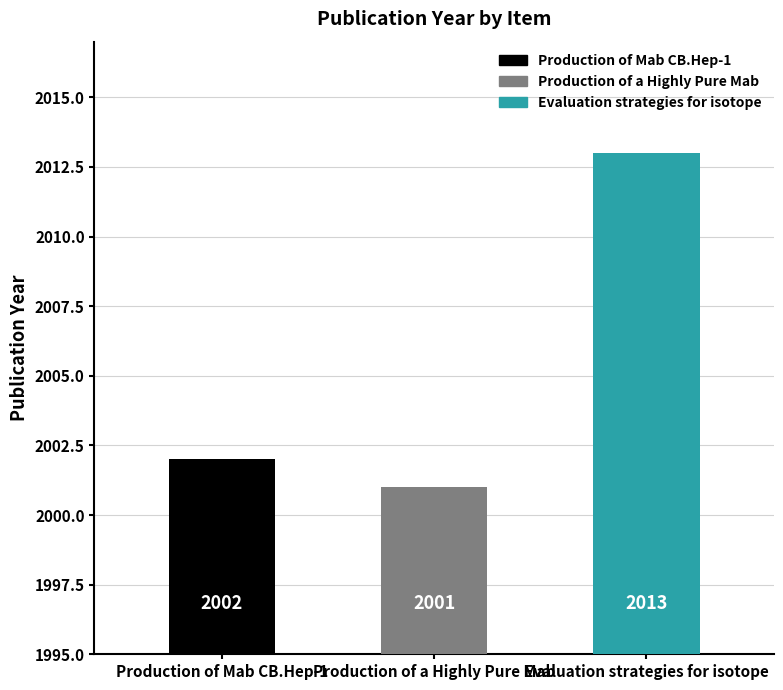

At which category does the chart reach its minimum across all series?

Production of a Highly Pure Mab